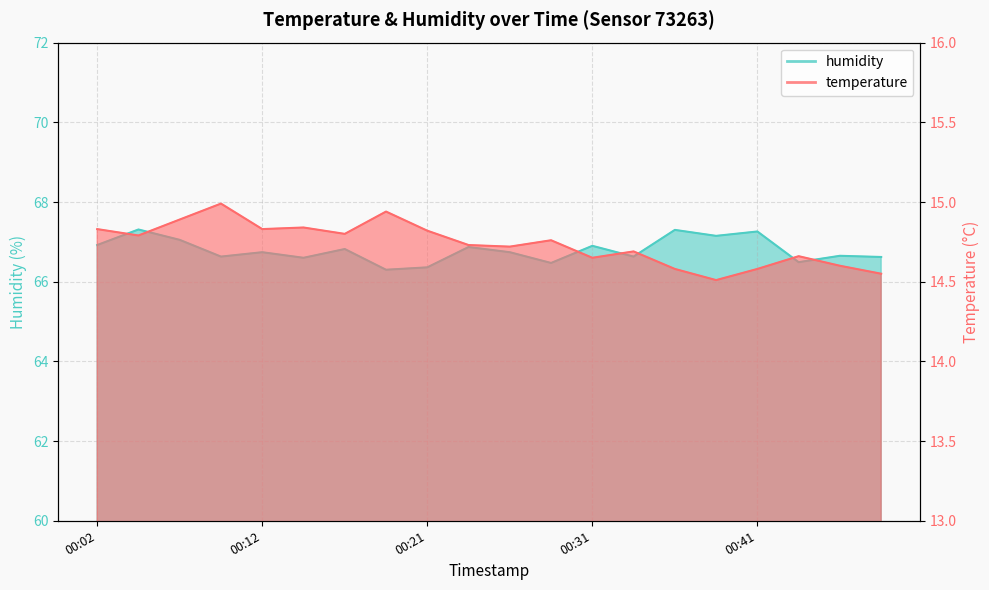

Which series has the widest spread of values?

humidity